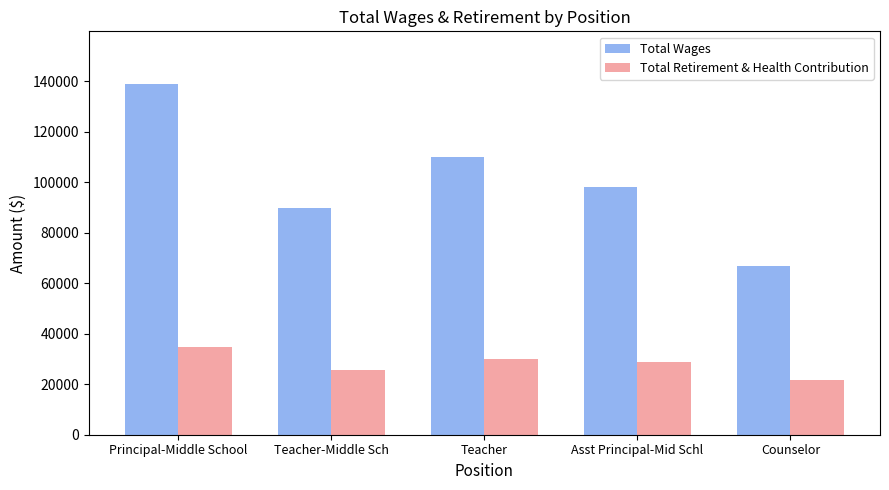

What is the label of the 3rd bar from the left?

Teacher